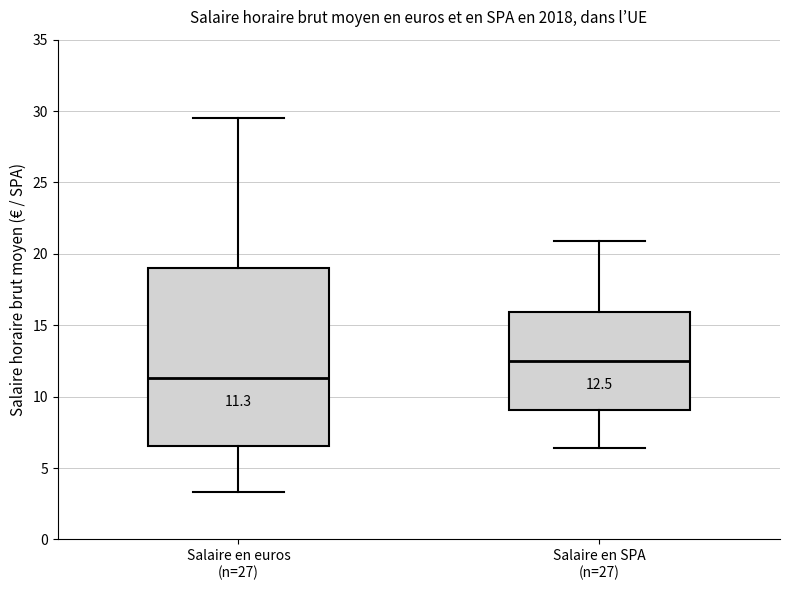

Which box has the highest median line?

Salaire en SPA (n=27)